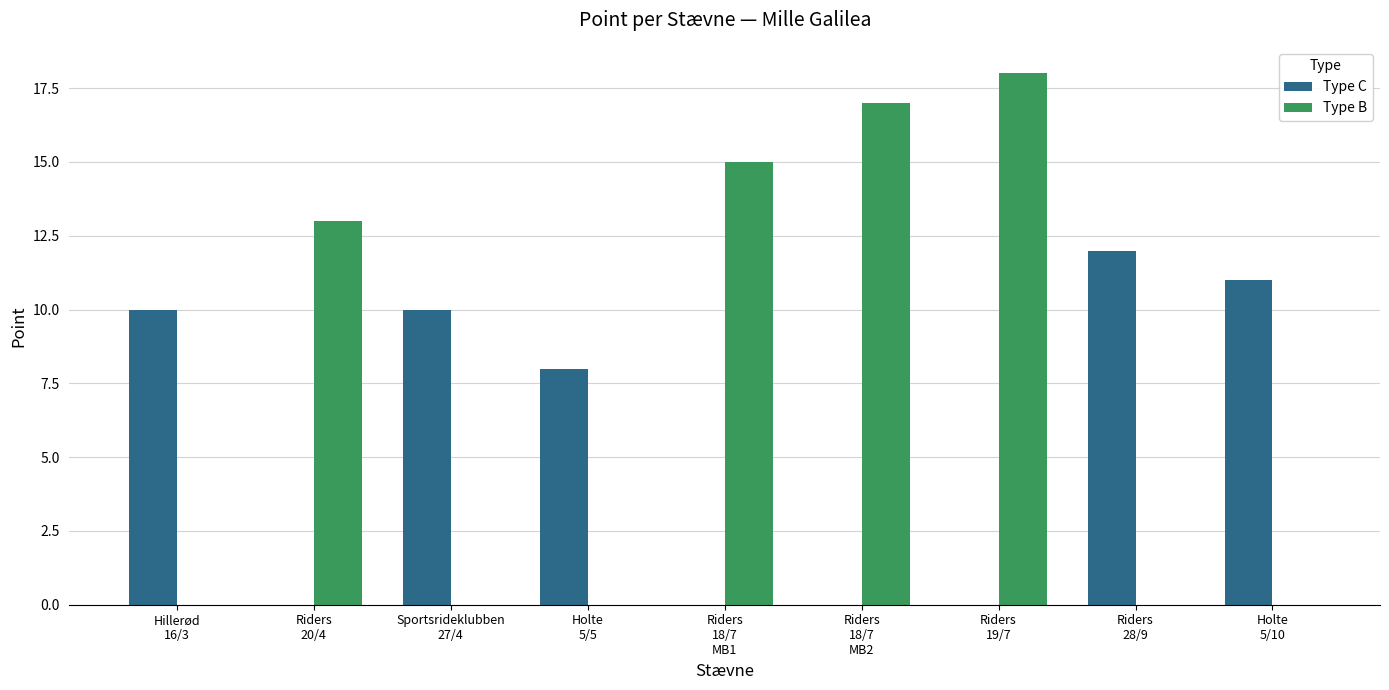

How many distinct data groups are displayed?

2